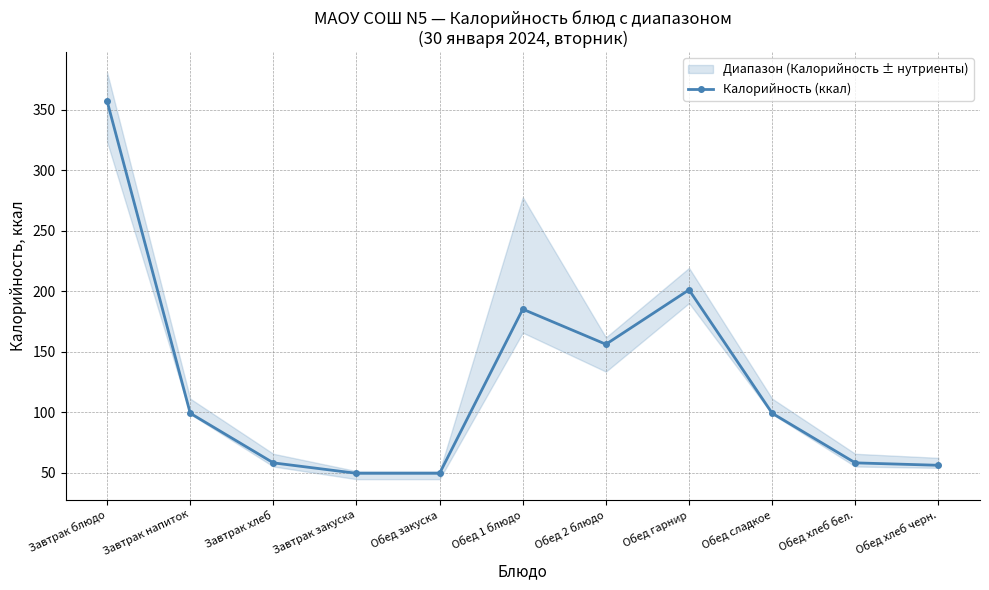

Which category has the highest value across all series?

Завтрак блюдо